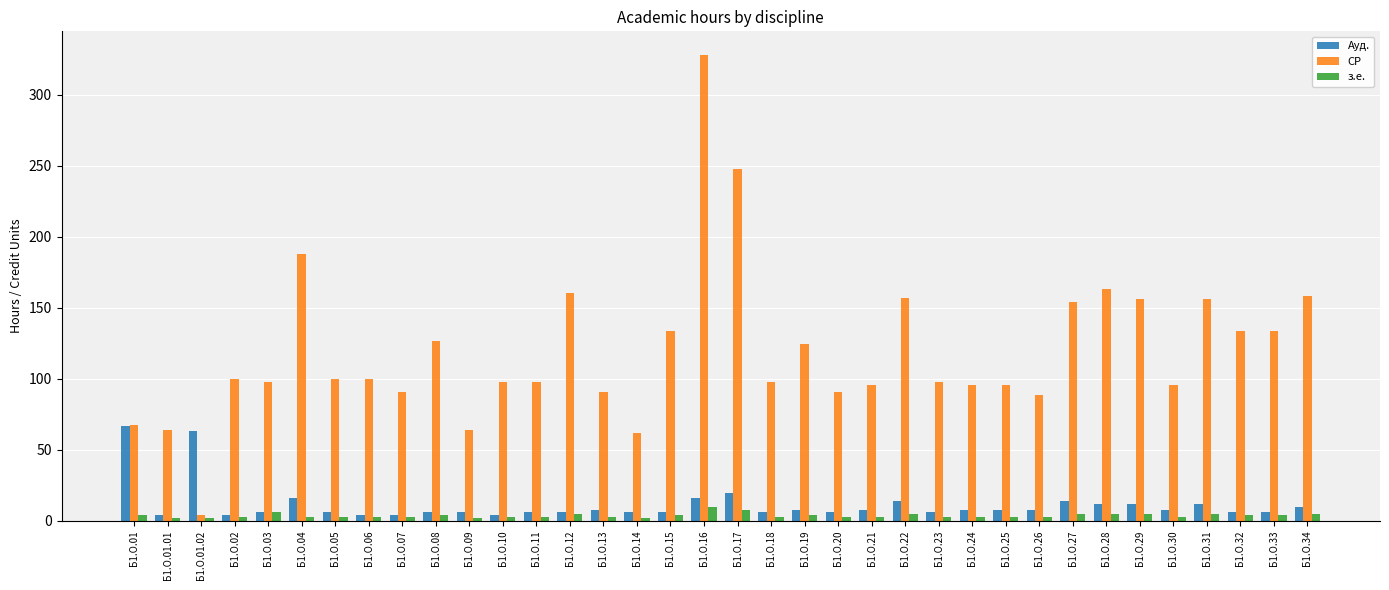

What is the highest value of the Ауд. series?

67.0